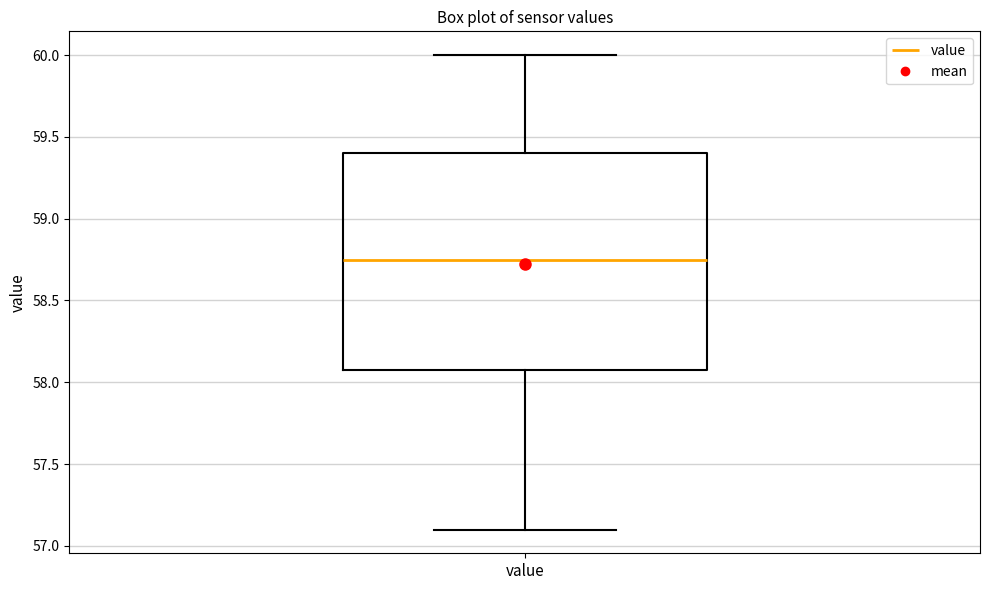

Transcribe this box plot: give where the median line is, the range the box spans, and where the two whiskers end, as read against the y-axis. The values are not printed on the chart, so give them approximately, as read against the axis.

median 58.75, box 58.10 to 59.40, whiskers 57.10 to 60.00